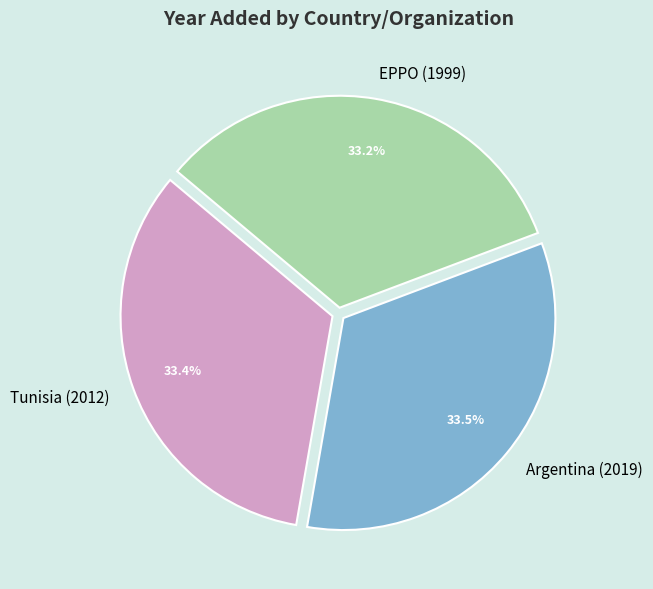

What is the ratio of the value at Tunisia (2012) to the value at EPPO (1999)?

1.0